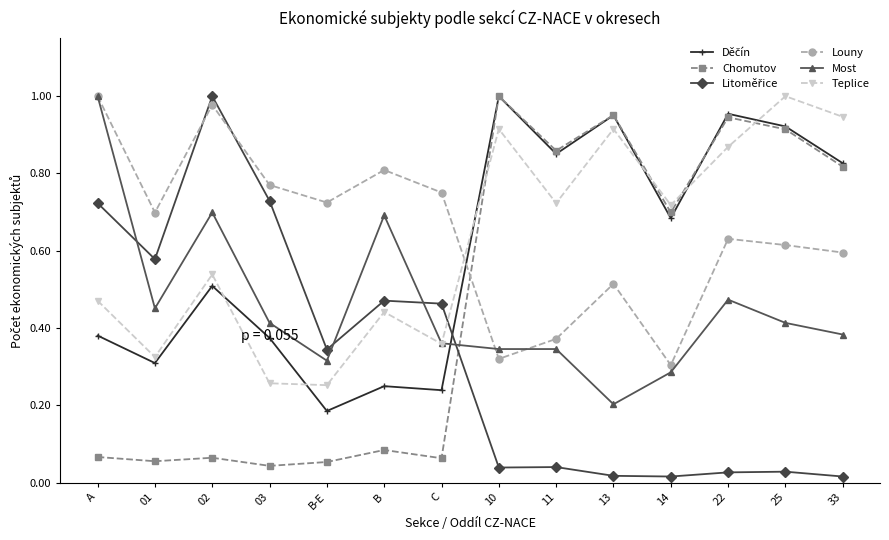

Which series changed the most between B and 11?

Chomutov